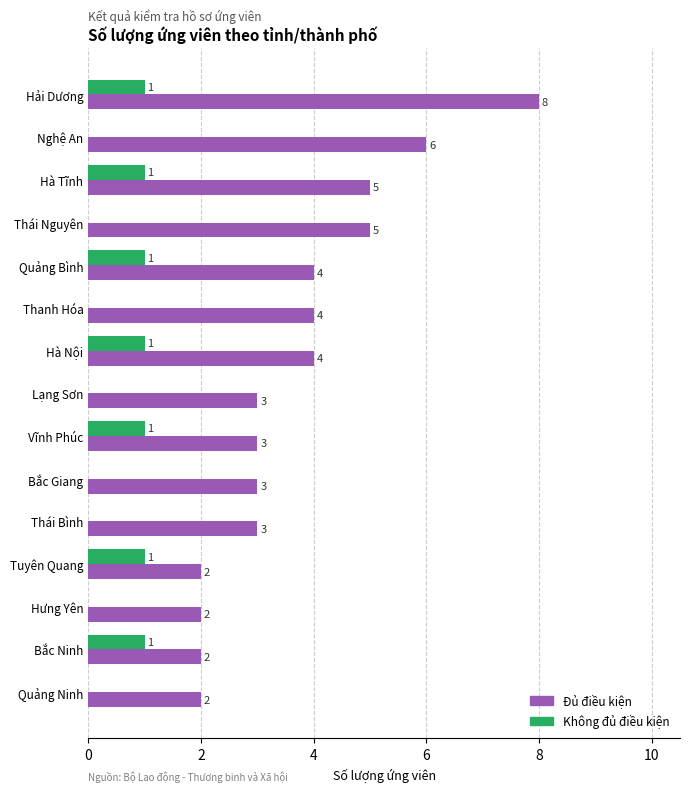

How many positive values does the Không đủ điều kiện series have?

7